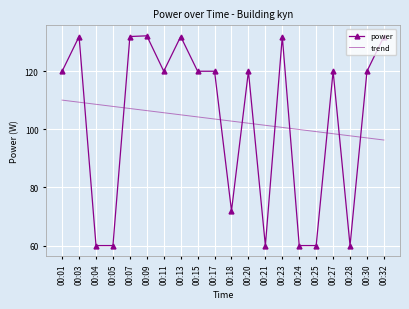

What is the spread (max minus min) of values at 00:01?

9.9